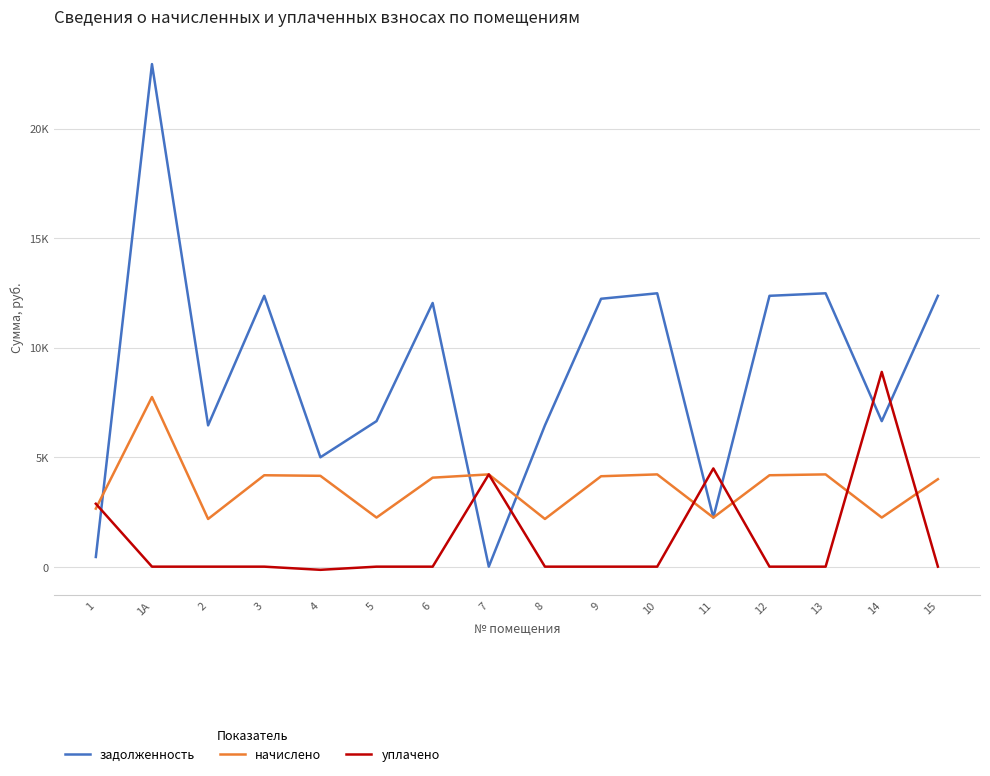

Does the chart display data point markers on the line(s)?

No